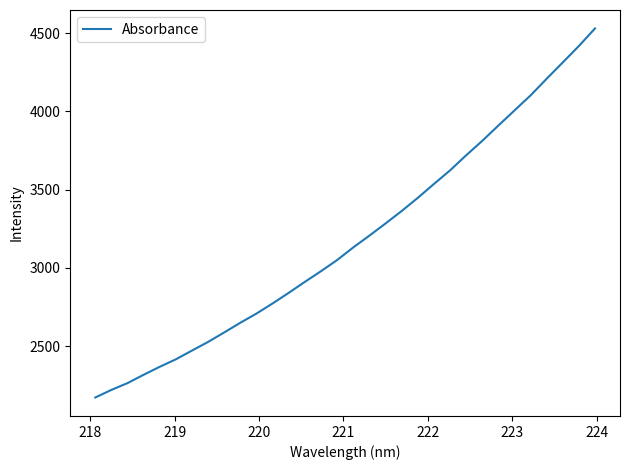

What is the difference between the maximum and minimum values?

2358.7